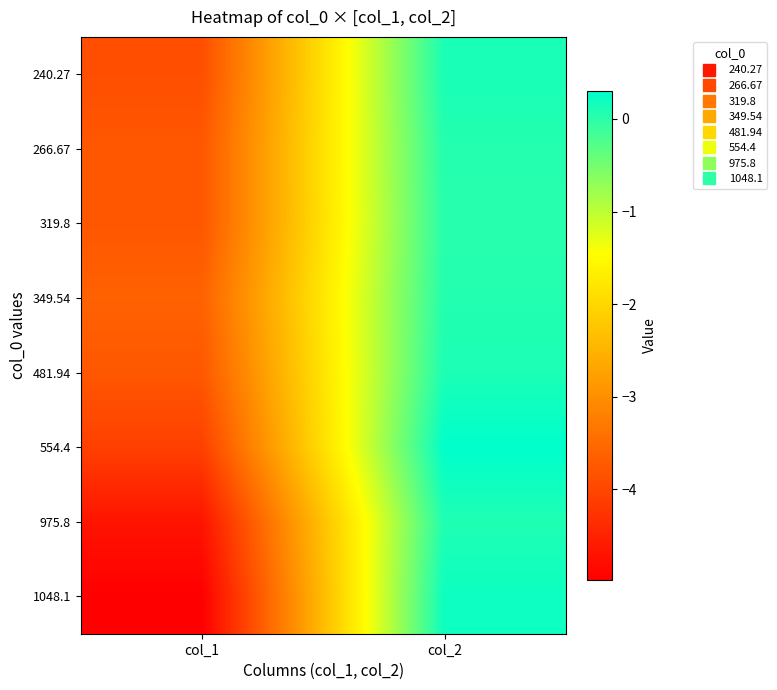

Rank the series by their maximum value, from highest to lowest.

554.4, 1048.1, 240.27, 481.94, 975.8, 349.54, 266.67, 319.8